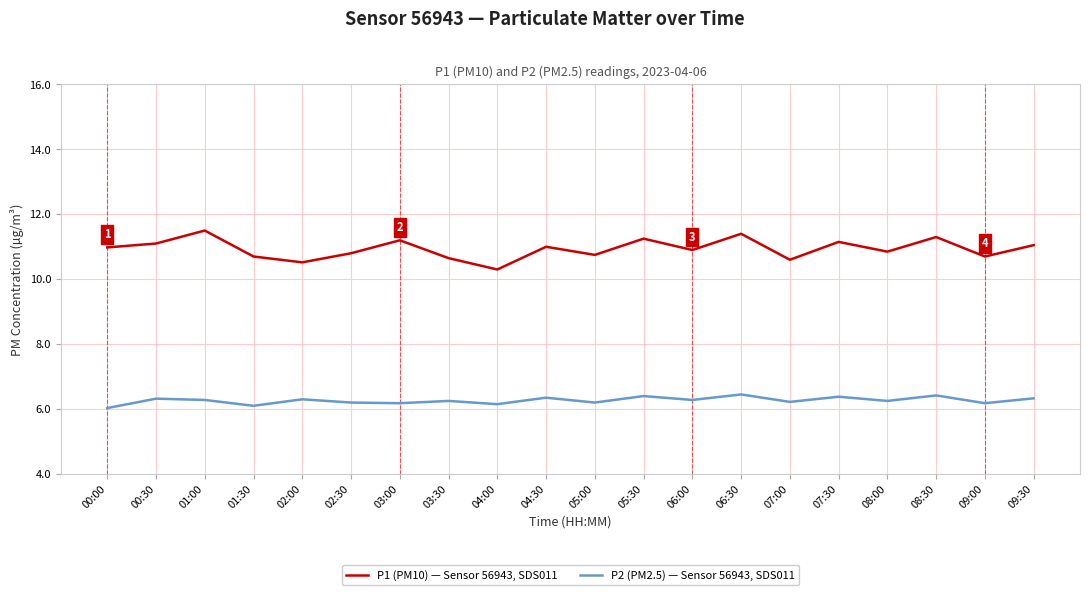

What is the minimum value shown in the chart?

6.0